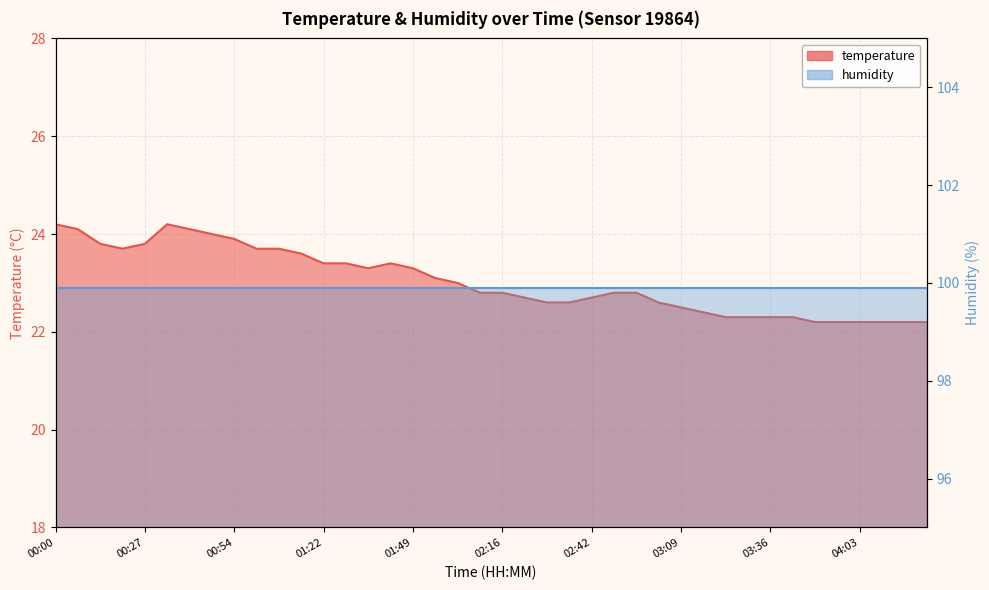

What position from the right is 00:33?

35